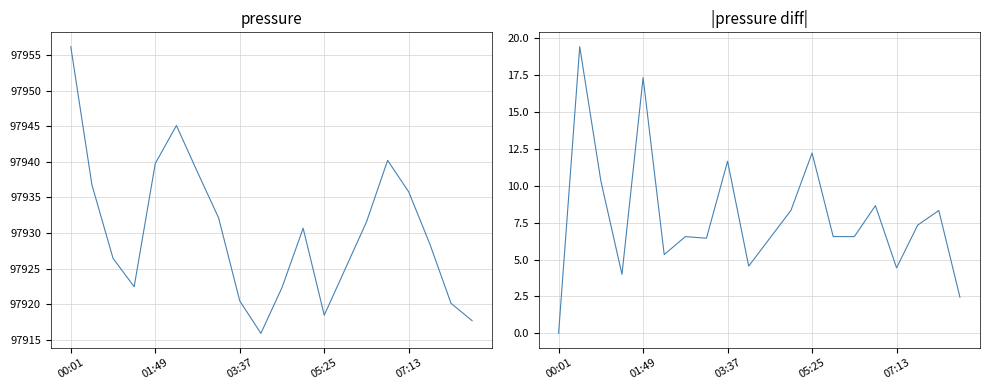

What is the sum of the |pressure diff| values at 16 and 6?

11.0